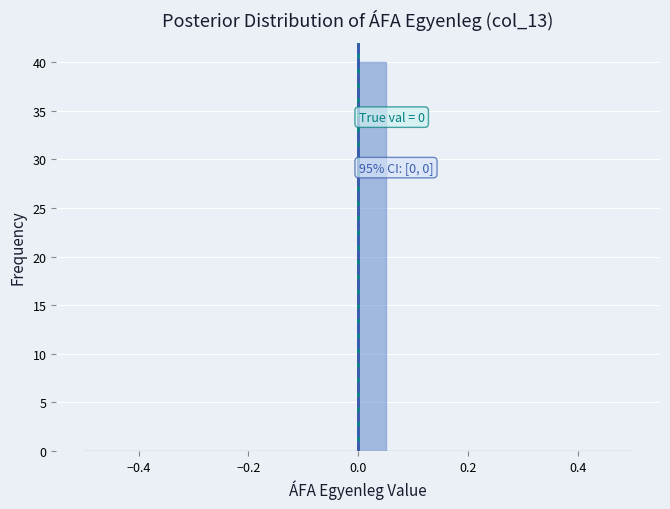

Read against the x-axis, roughly where is the centre of the tallest bar?

0.02